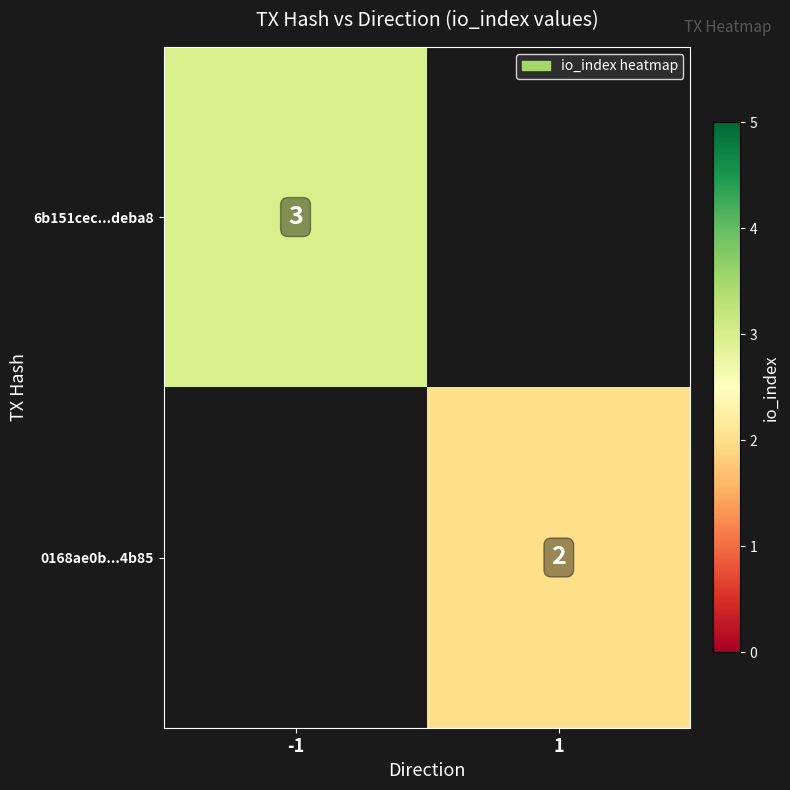

At how many categories does at least one series exceed 2?

1